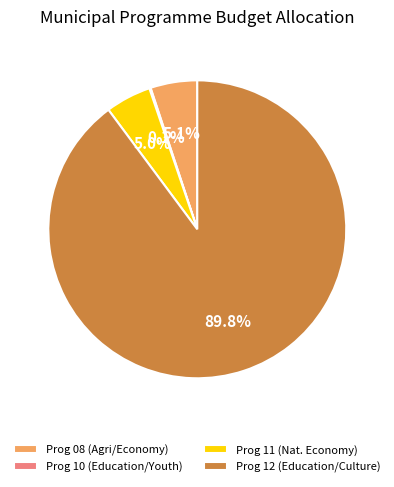

What portion of the pie excludes Prog 12 (Education/Culture)?

10.2%